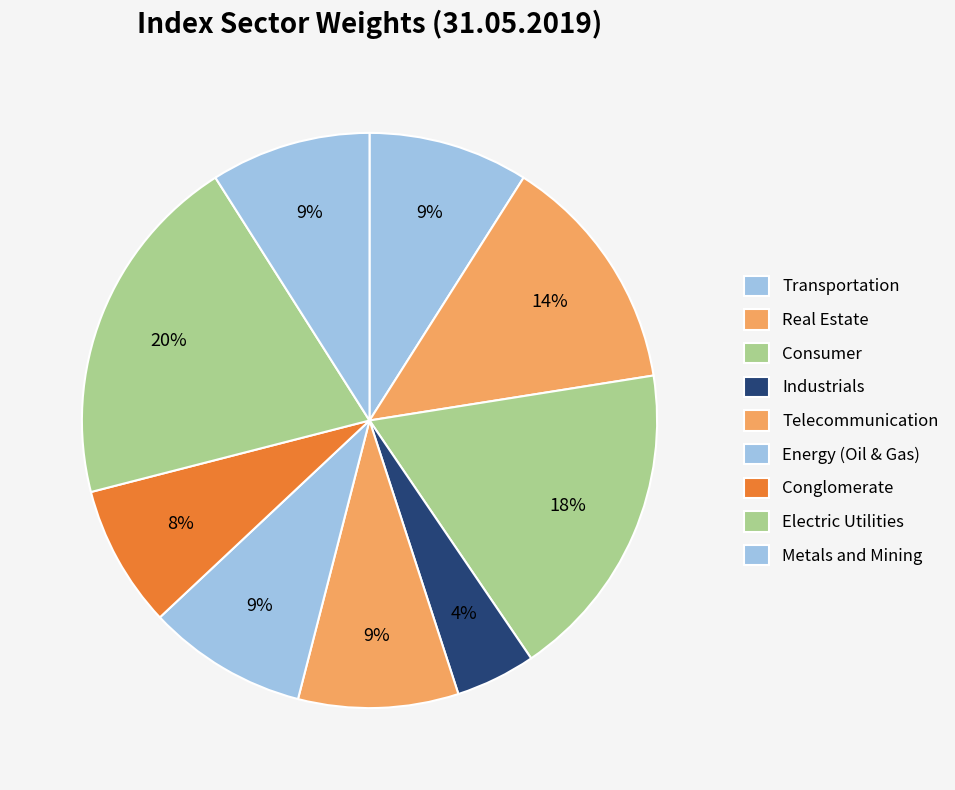

To the nearest percent, what percentage of the pie is Real Estate?

13%